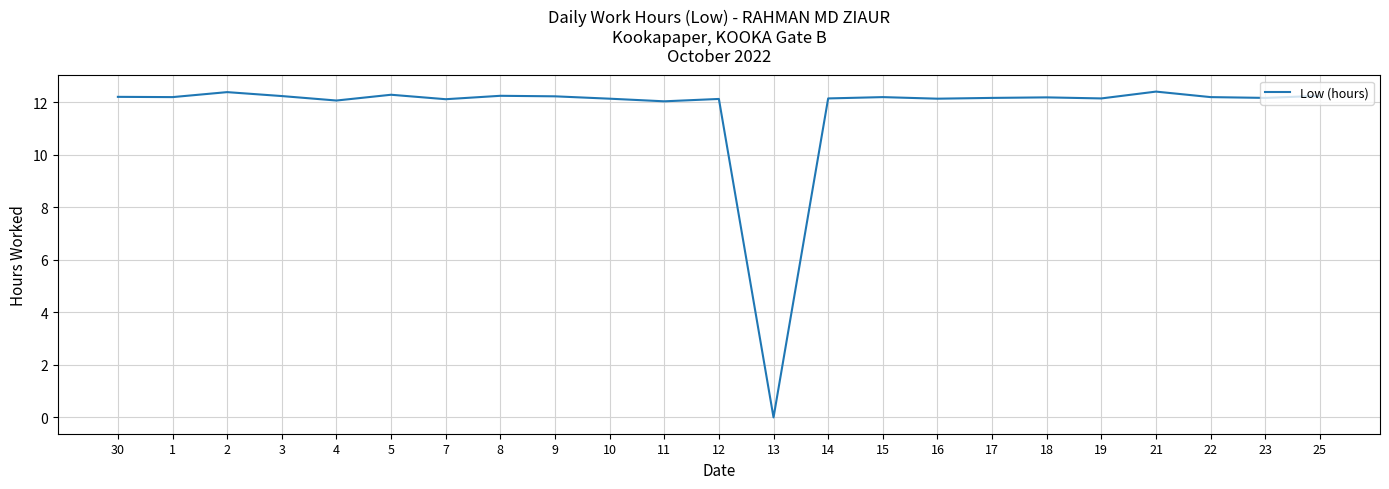

What position from the right is 14?

10